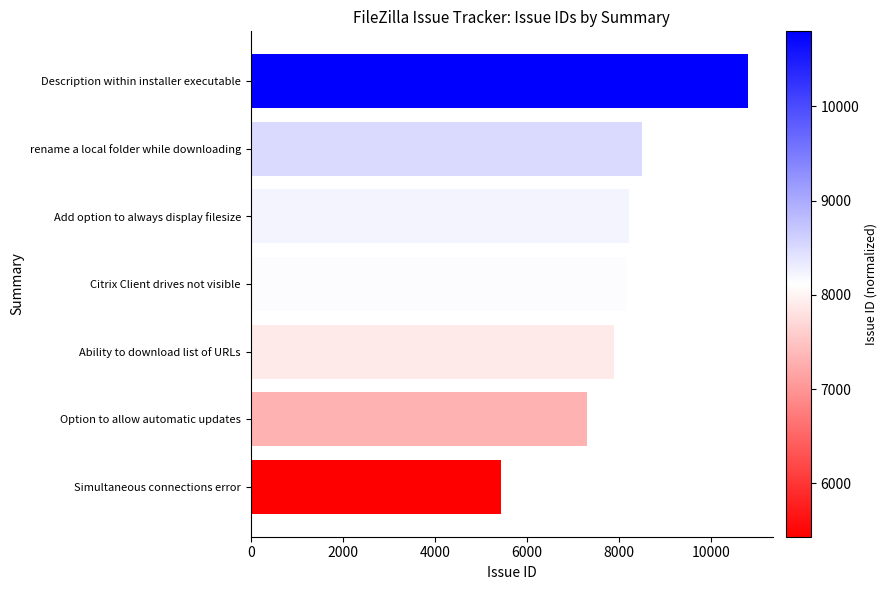

Which category has the lowest value across all series?

Simultaneous connections error